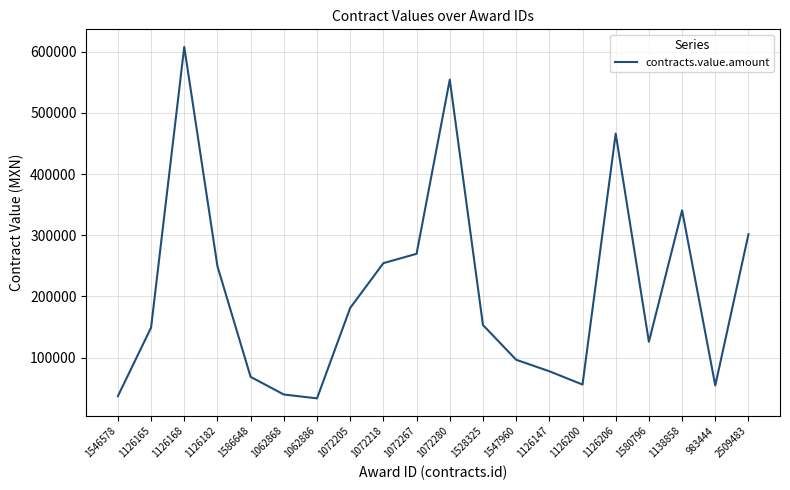

Is it true that the value at 1586648 is 108598.2?

False